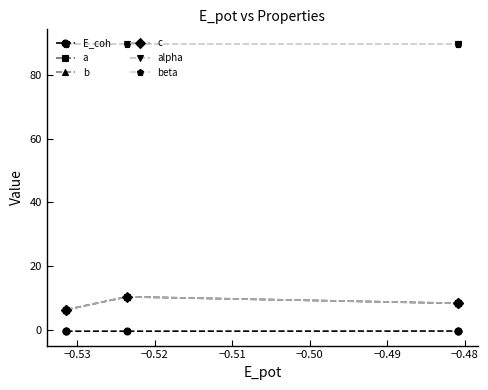

True or false: E_coh and b cross at least once.

False